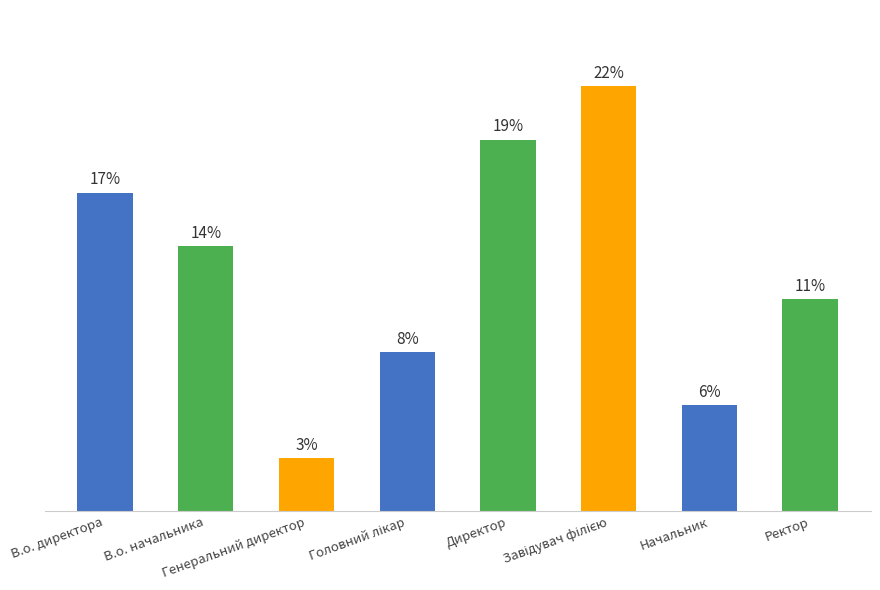

Rank the categories by value from lowest to highest.

Генеральний директор, Начальник, Головний лікар, Ректор, В.о. начальника, В.о. директора, Директор, Завідувач філією